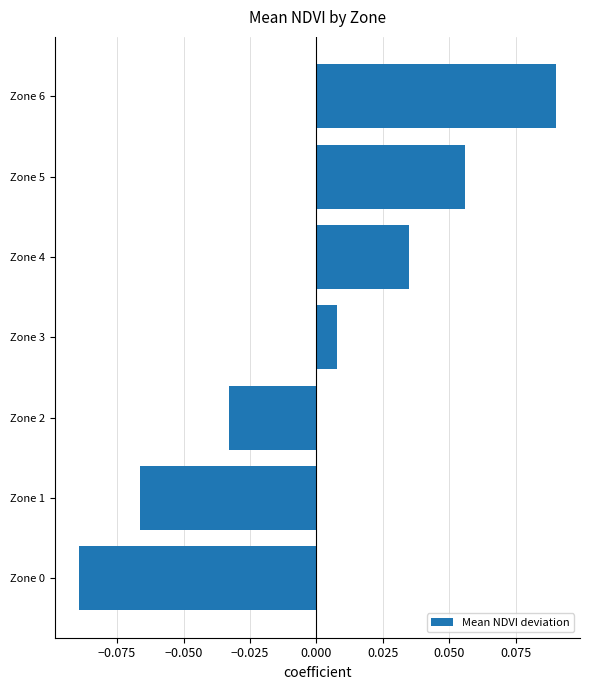

Is it true that the value at Zone 6 is 0.0?

False